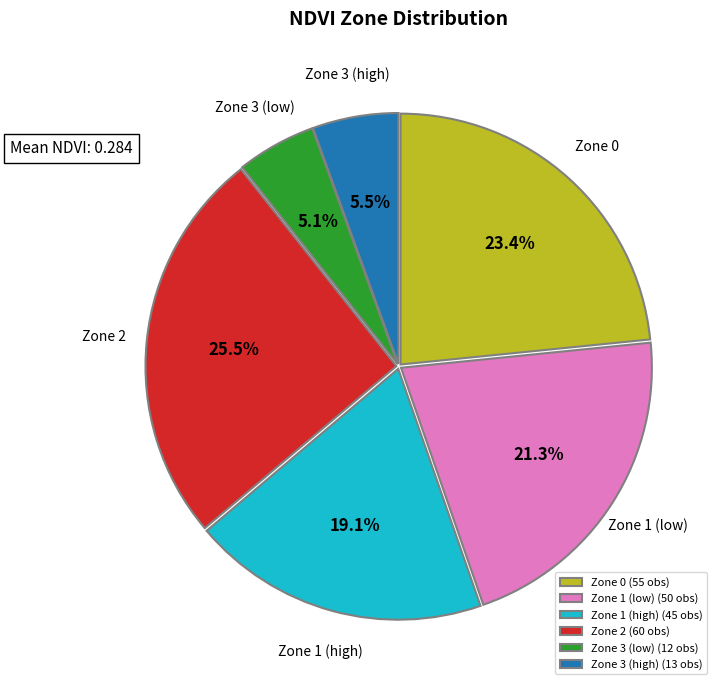

Count the number of slices in the pie.

6